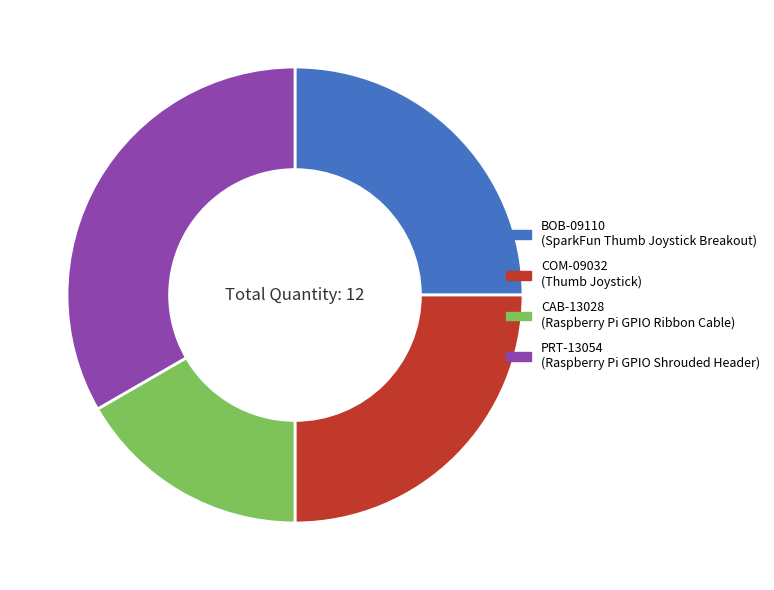

Combined, do BOB-09110 and PRT-13054 account for over 50%?

Yes